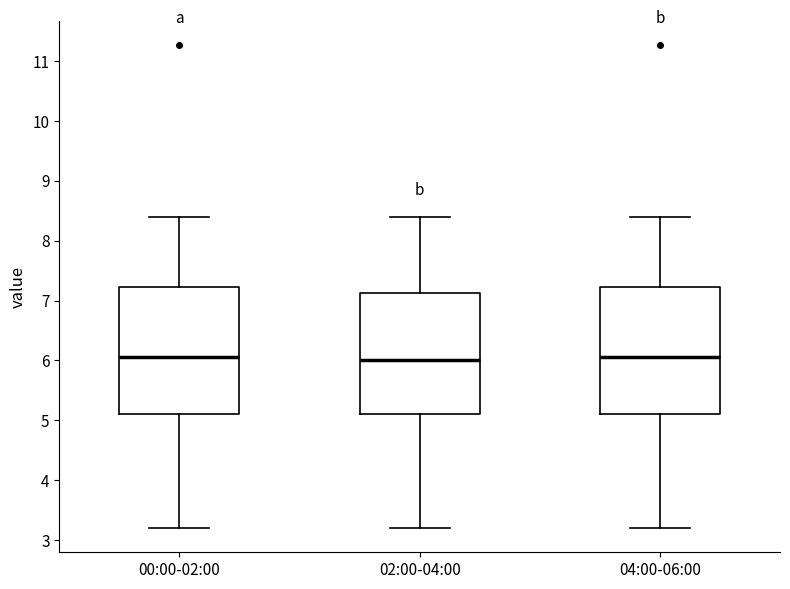

Reading left to right, transcribe this box plot: for each box, give where its median line is, the range the box spans, and where its two whiskers end, as read against the y-axis. The values are not printed on the chart, so give them approximately, as read against the axis.

00:00-02:00: median 6.1, box 5.1 to 7.2, whiskers 3.2 to 8.4
02:00-04:00: median 6.0, box 5.1 to 7.1, whiskers 3.2 to 8.4
04:00-06:00: median 6.1, box 5.1 to 7.2, whiskers 3.2 to 8.4